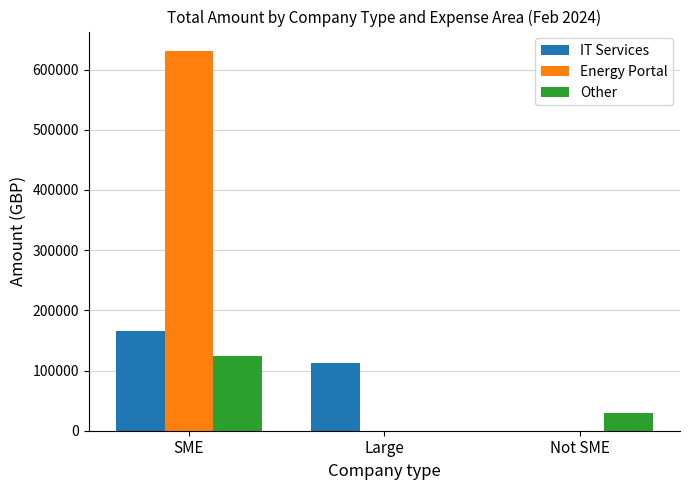

Which series has the largest total across all categories?

Energy Portal